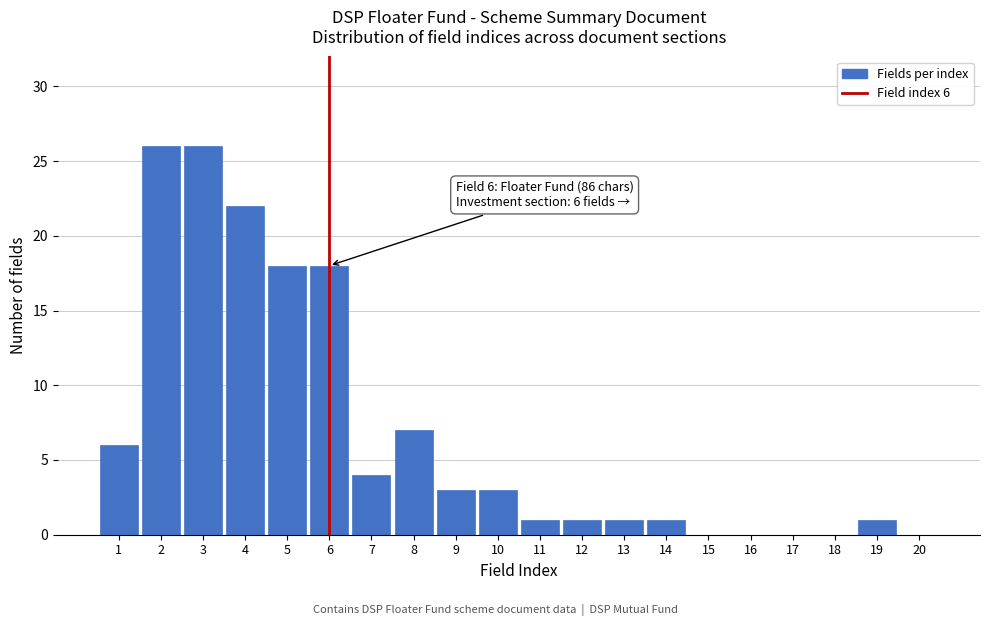

Reading left to right, list all the values displayed in this chart.

1=6	2=26	3=26	4=22	5=18	6=18	7=4	8=7	9=3	10=3	11=1	12=1	13=1	14=1	15=0	16=0	17=0	18=0	19=1	20=0